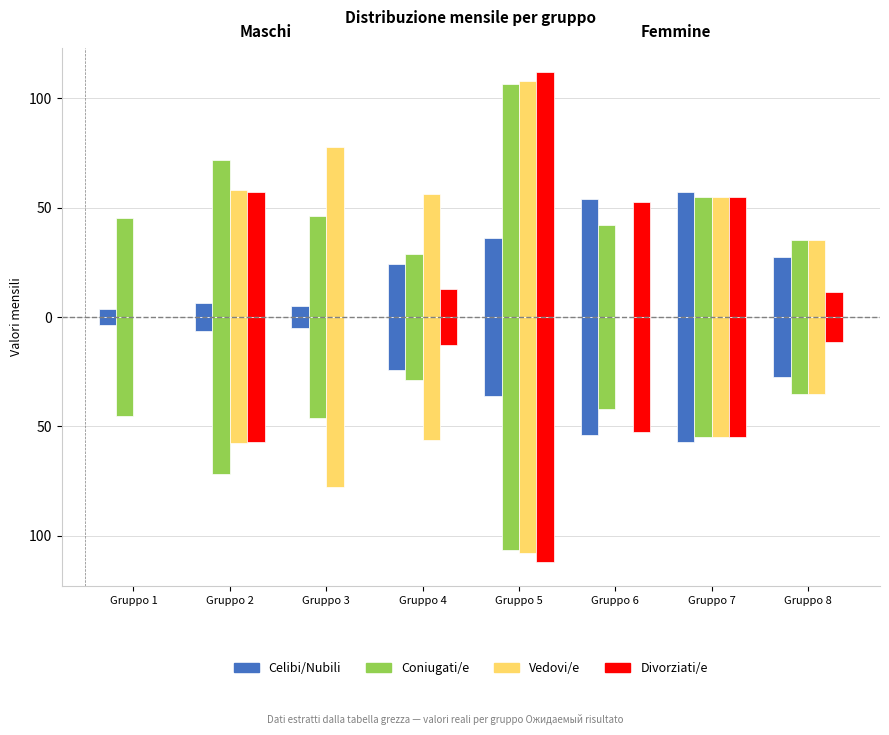

What is the sum of the Divorziati/e values at Gruppo 8 and Gruppo 6?

-63.7